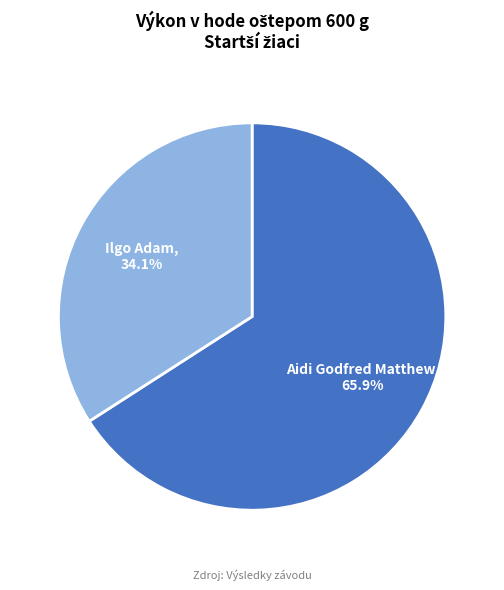

To the nearest percent, what portion does Aidi Godfred Matthew represent?

66%